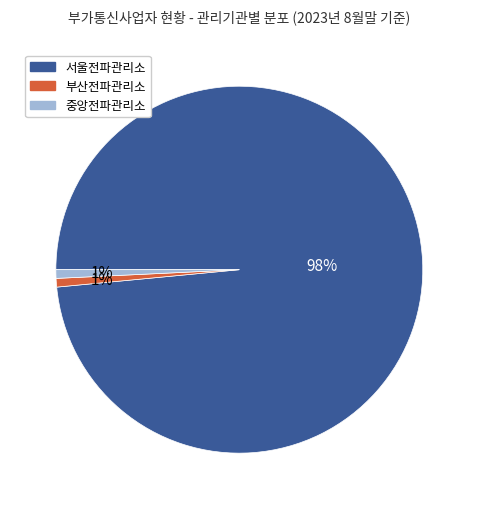

To the nearest percent, what percentage of the pie is 서울전파관리소?

98%